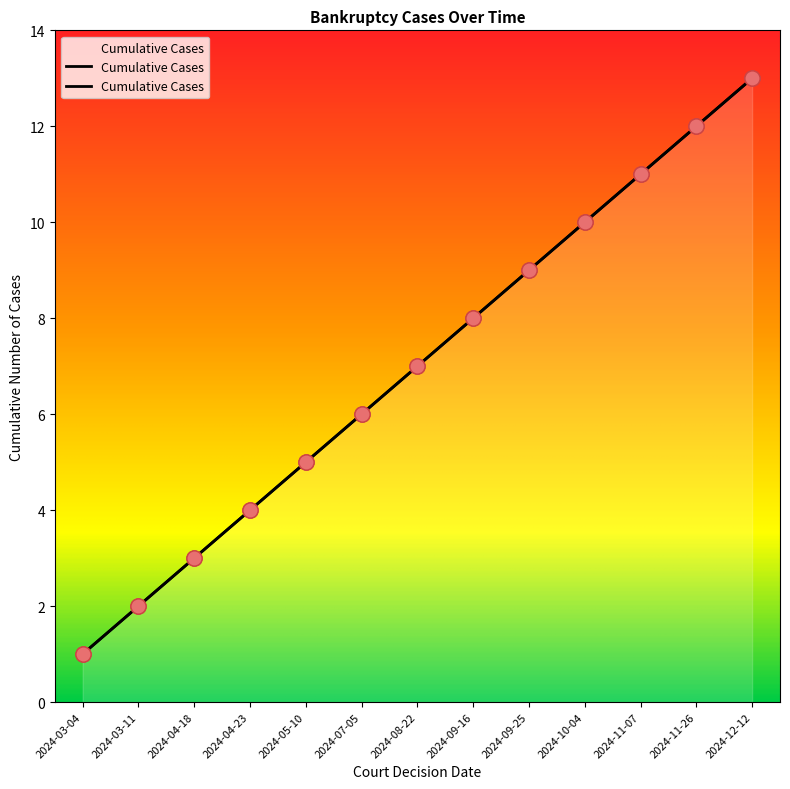

What is the change in value from 2024-03-04 to 2024-03-11?

+1